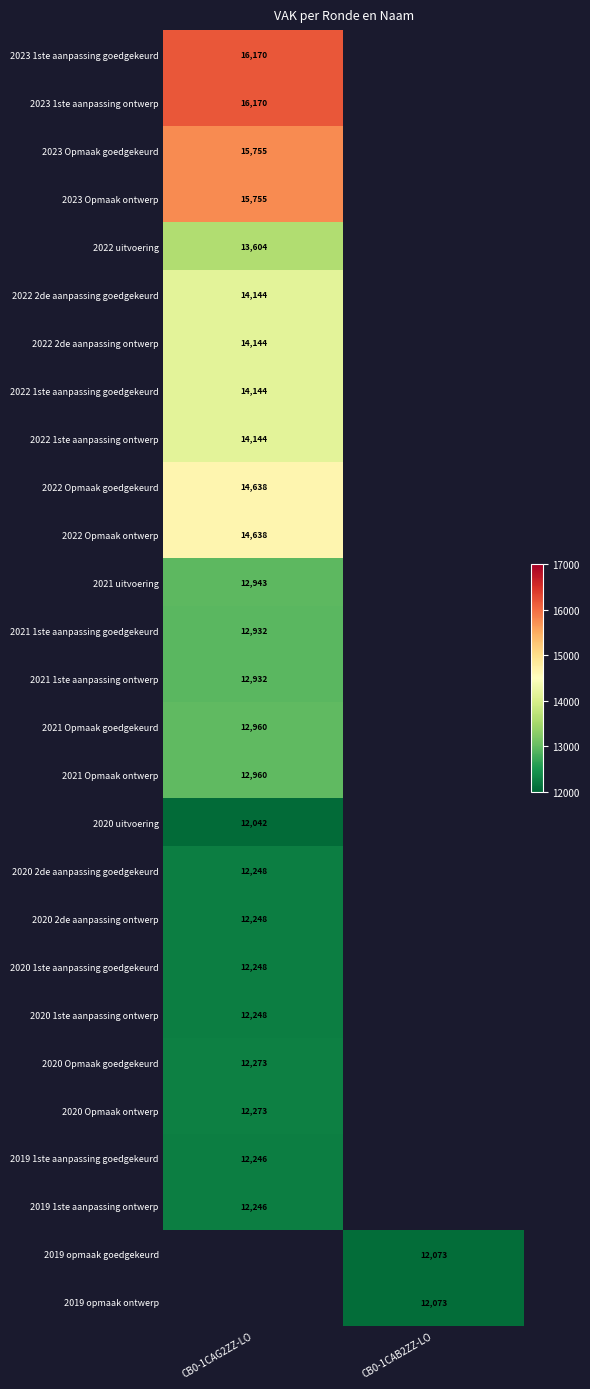

True or false: 2022 Opmaak ontwerp has a value of 14638 at CB0-1CAG2ZZ-LO.

True